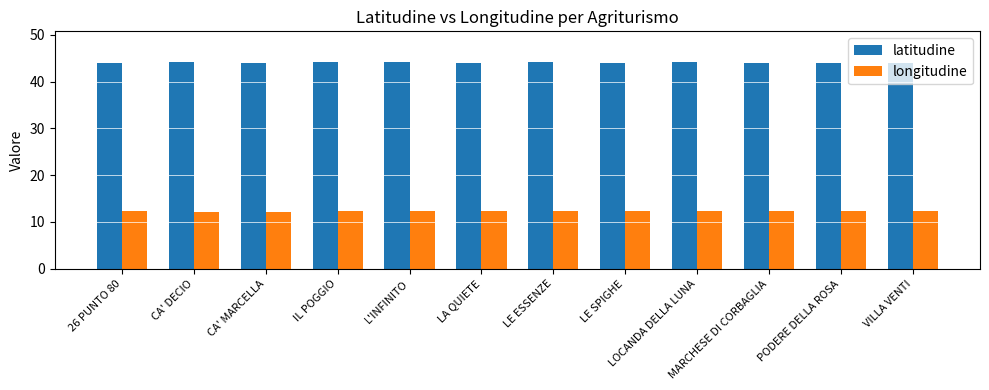

True or false: latitudine has a value of 44.1 at L'INFINITO.

True